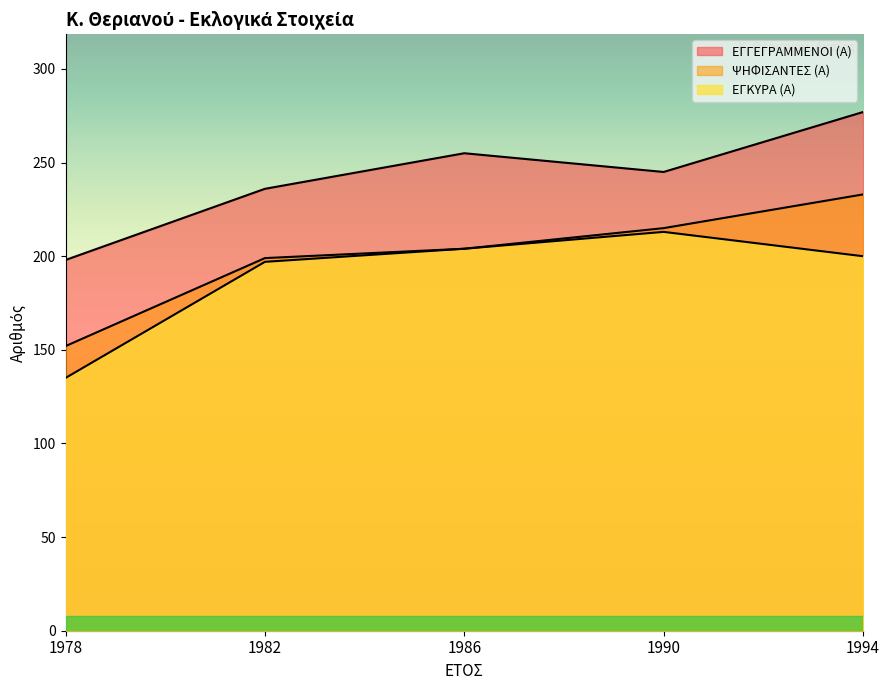

Reading left to right, list all the values displayed in this chart.

ΕΓΓΕΓΡΑΜΜΕΝΟΙ (Α): 198	236	255	245	277
ΨΗΦΙΣΑΝΤΕΣ (Α): 152	199	204	215	233
ΕΓΚΥΡΑ (Α): 135	197	204	213	200